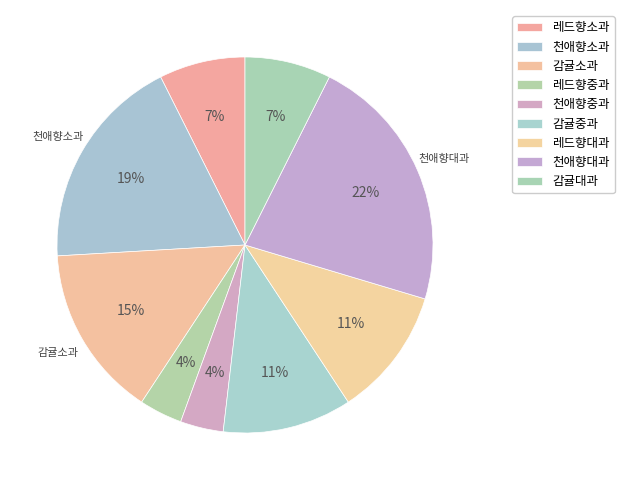

Which has a higher value, 레드향중과 or 천애향대과?

천애향대과